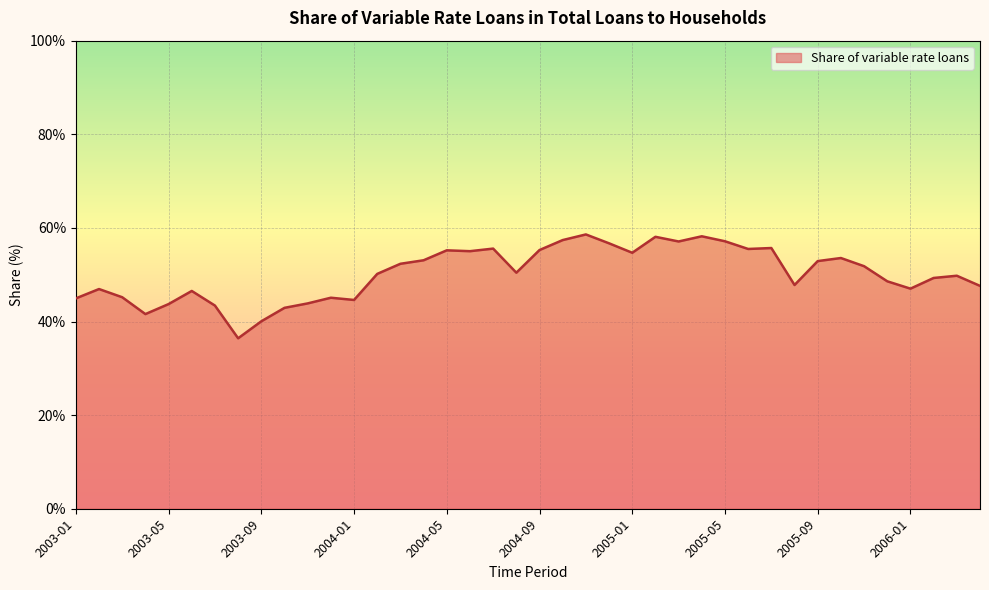

What is the difference between the maximum and minimum values?

22.2